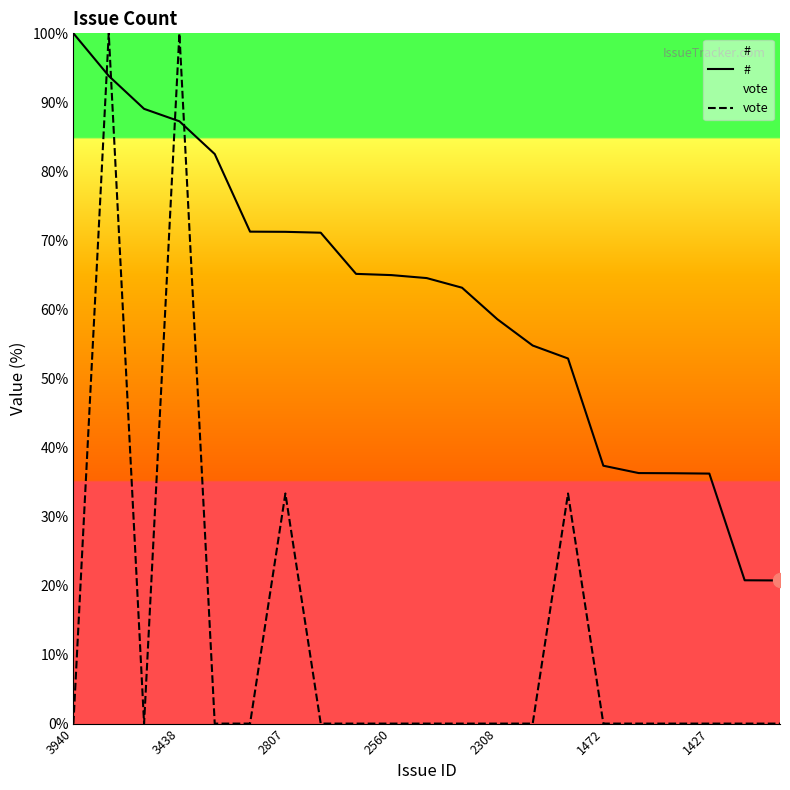

What is the difference between the second highest and second lowest values in the vote series?

100.0